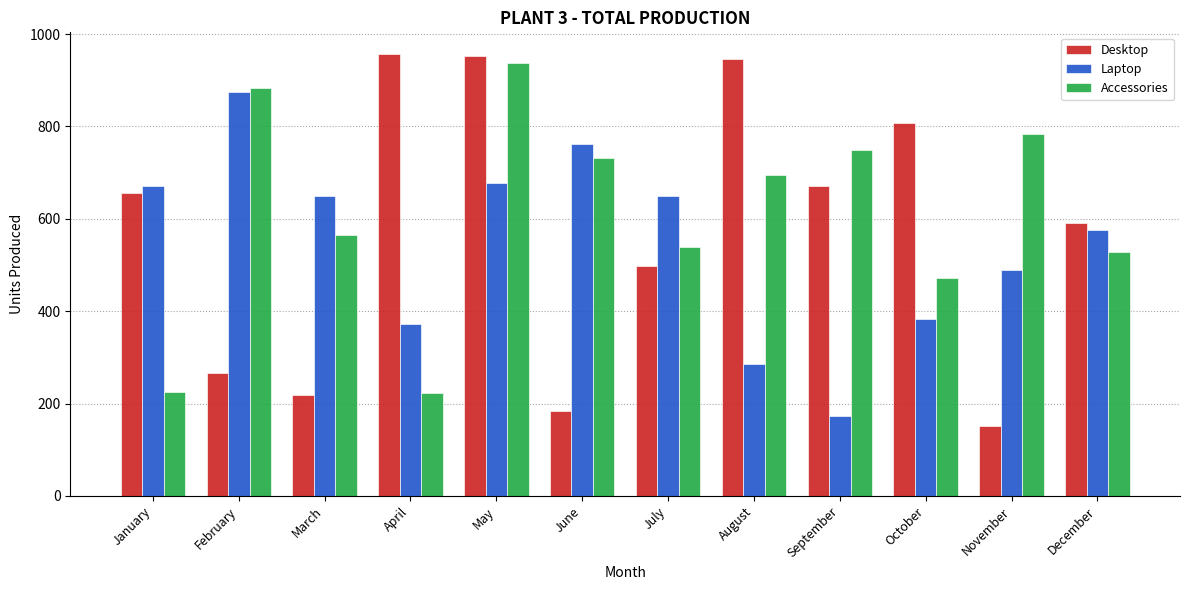

Is the value of Accessories at April greater than the value of Desktop at November?

Yes